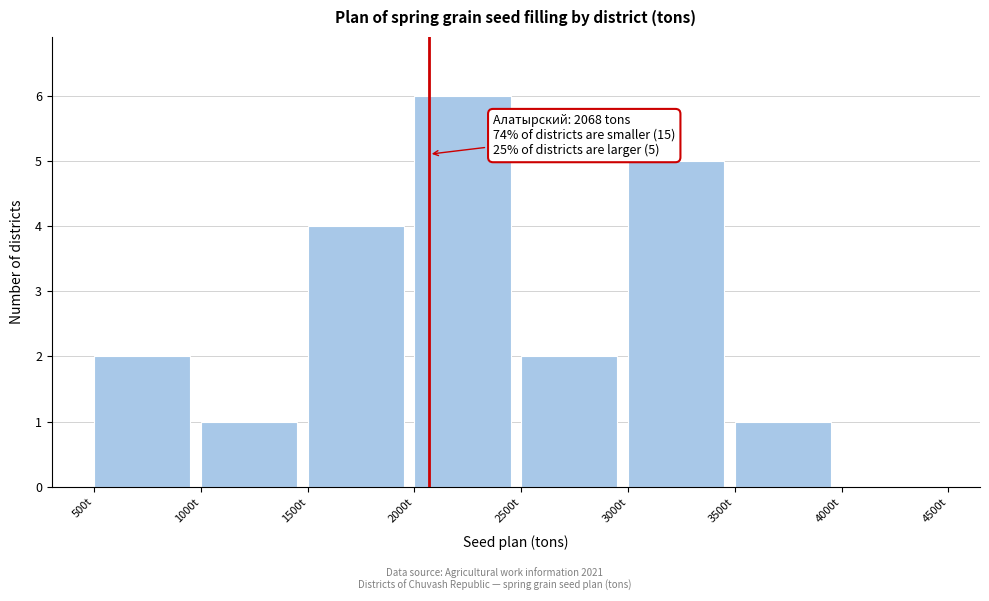

Over which range of the x-axis is the bar tallest?

2000 to 2500